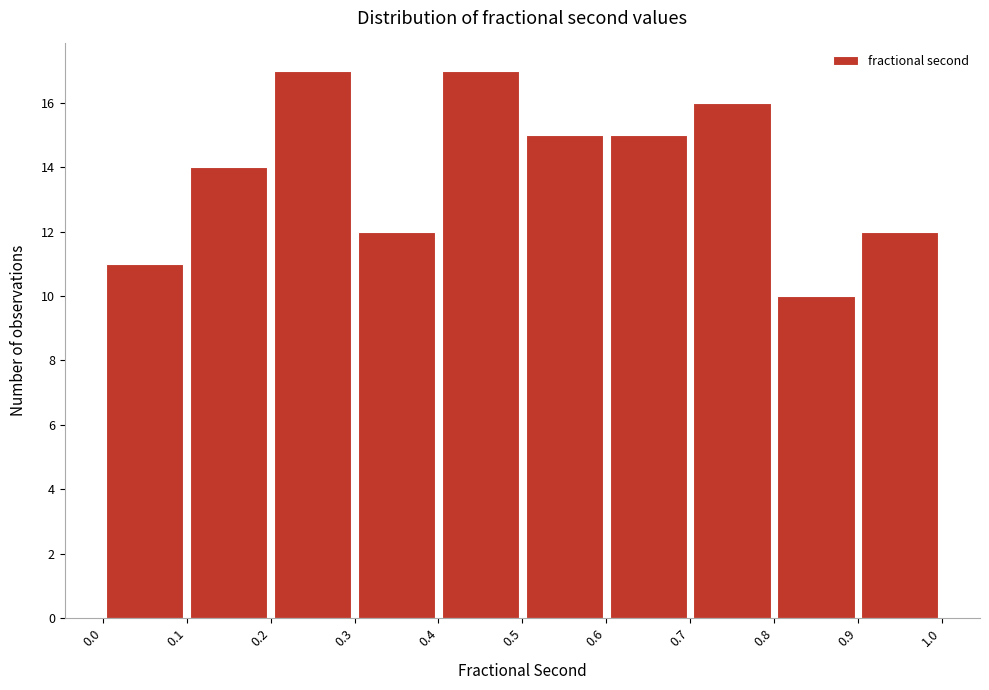

Reading left to right, list every bar in this chart as the range it spans on the x-axis followed by its height. The values are not printed on the chart, so give them approximately, as read against the axis.

0.0 to 0.1: 11
0.1 to 0.2: 14
0.2 to 0.3: 17
0.3 to 0.4: 12
0.4 to 0.5: 17
0.5 to 0.6: 15
0.6 to 0.7: 15
0.7 to 0.8: 16
0.8 to 0.9: 10
0.9 to 1.0: 12